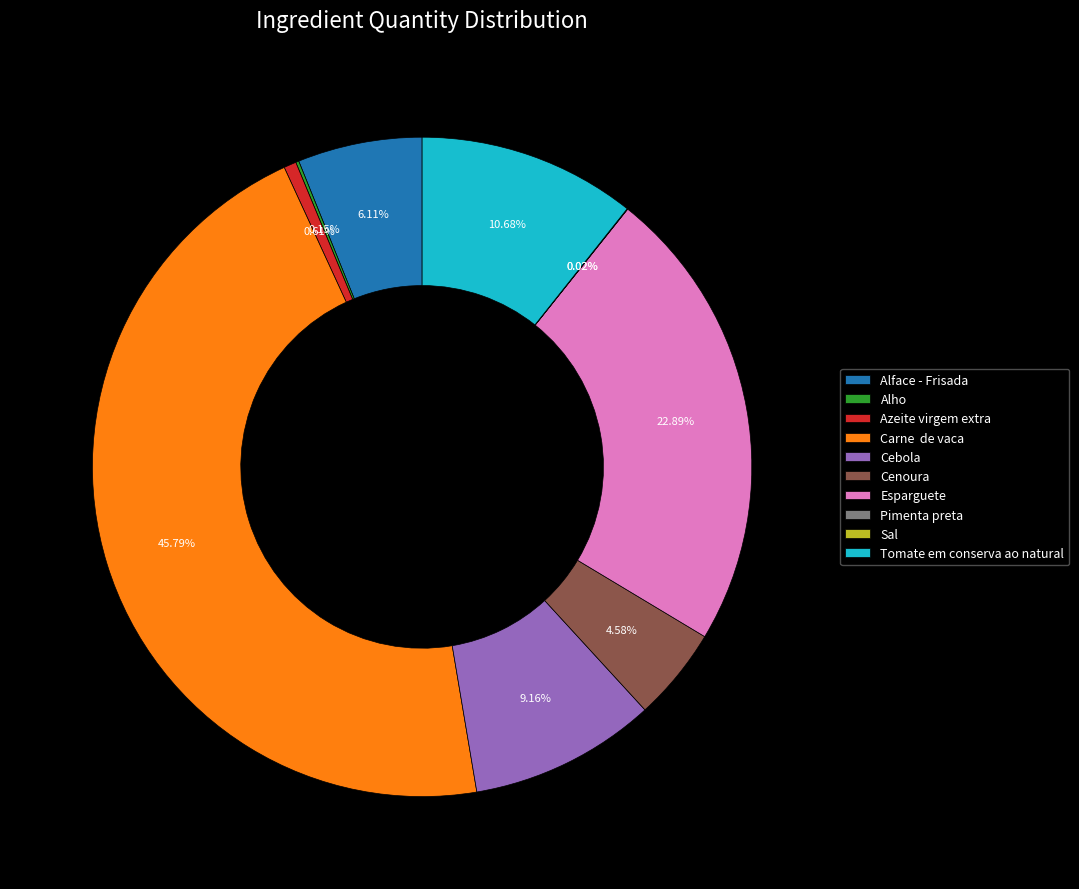

Which slice is the largest?

Carne de vaca